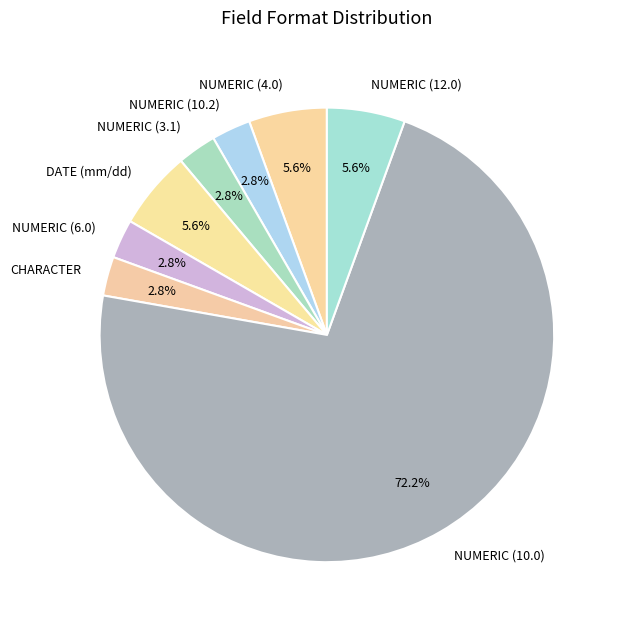

Is there a majority slice in this chart?

Yes